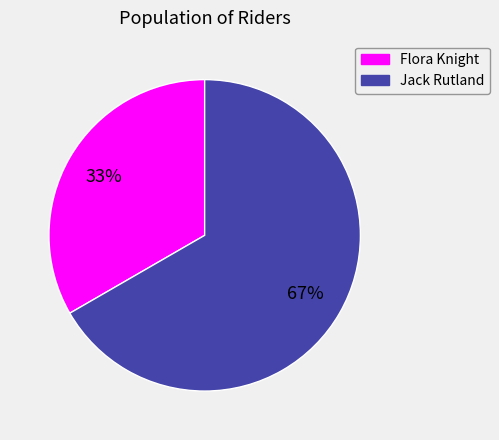

Is there a majority slice in this chart?

Yes